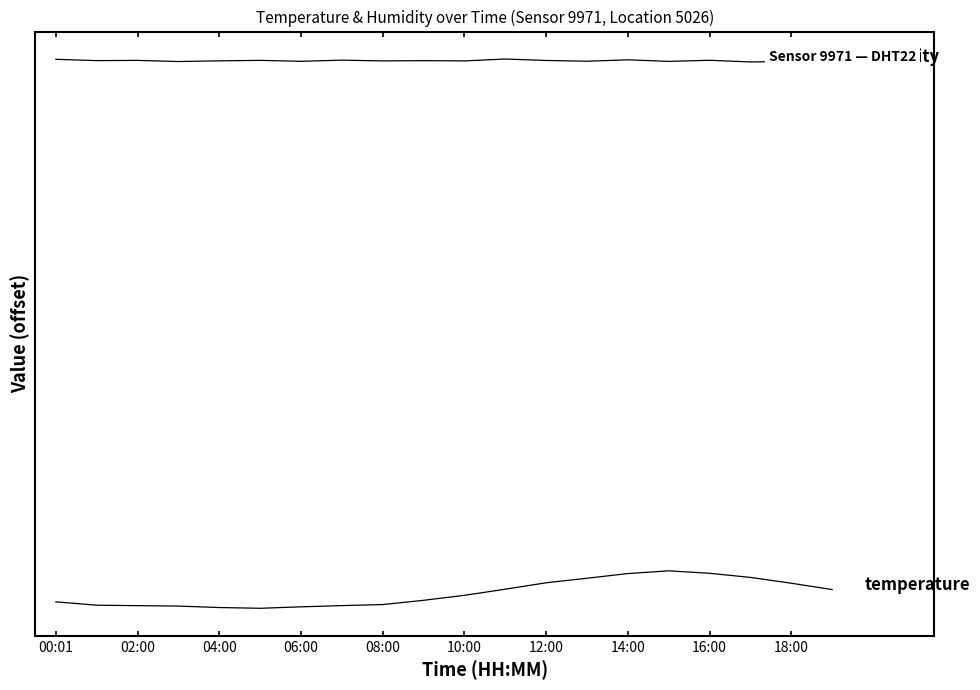

Does the chart have visible grid lines?

No